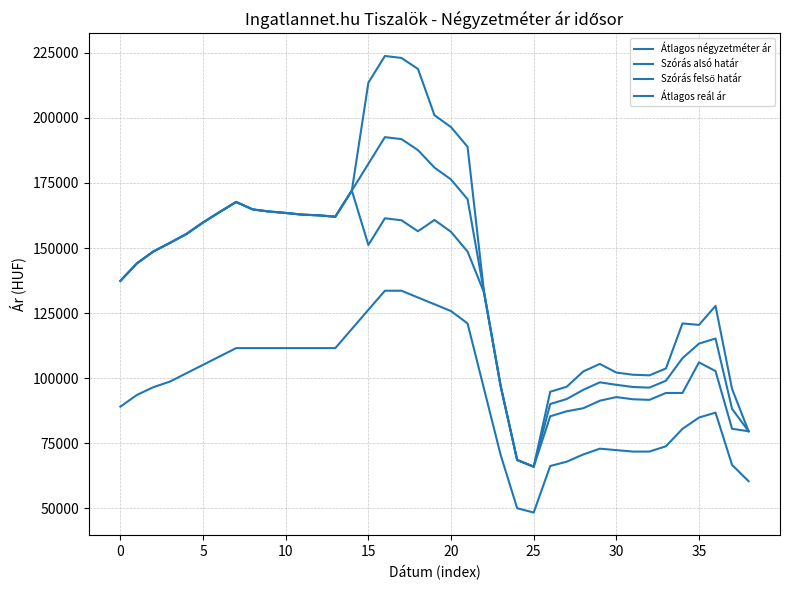

How many values in the Átlagos négyzetméter ár series are below 96540?

19